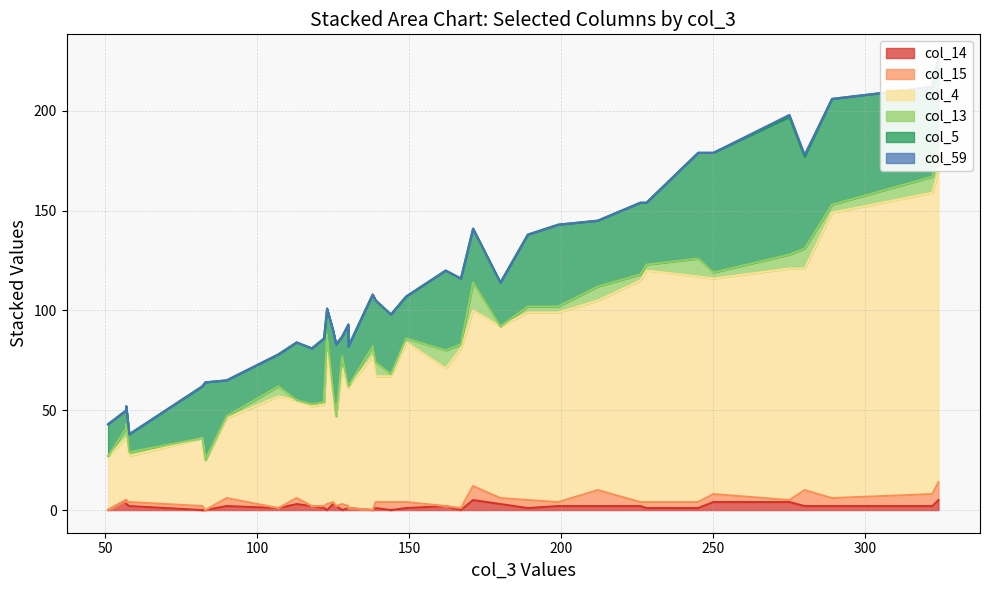

Which label corresponds to the smallest value in the chart?

167